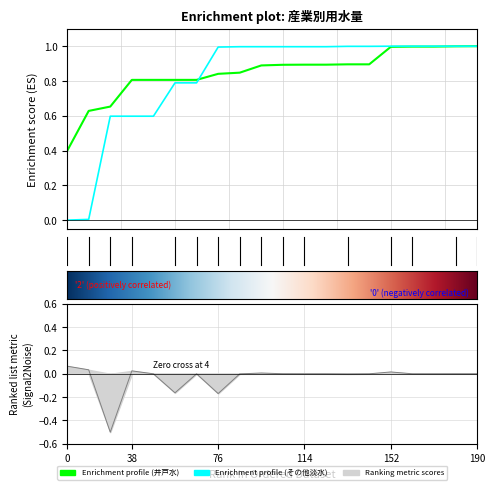

Is it true that the value at 190 is 0.0?

True